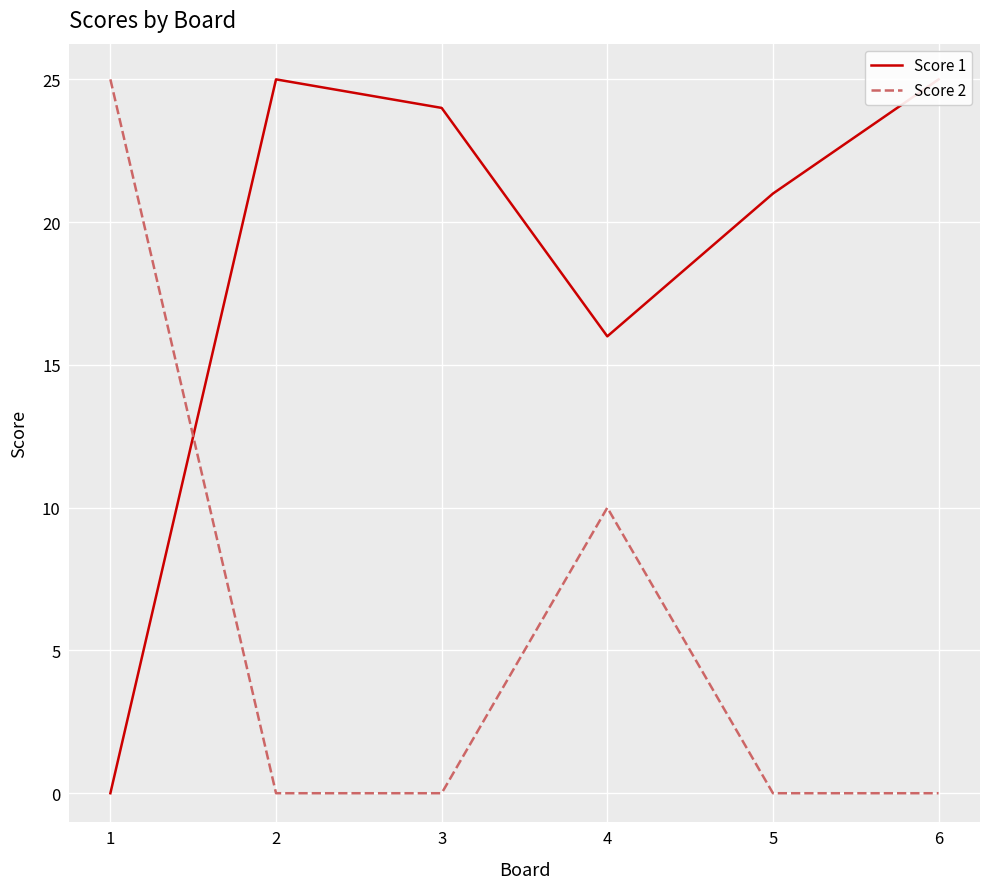

Reading left to right, list all the values displayed in this chart.

Score 1: 0	25	24	16	21	25
Score 2: 25	0	0	10	0	0